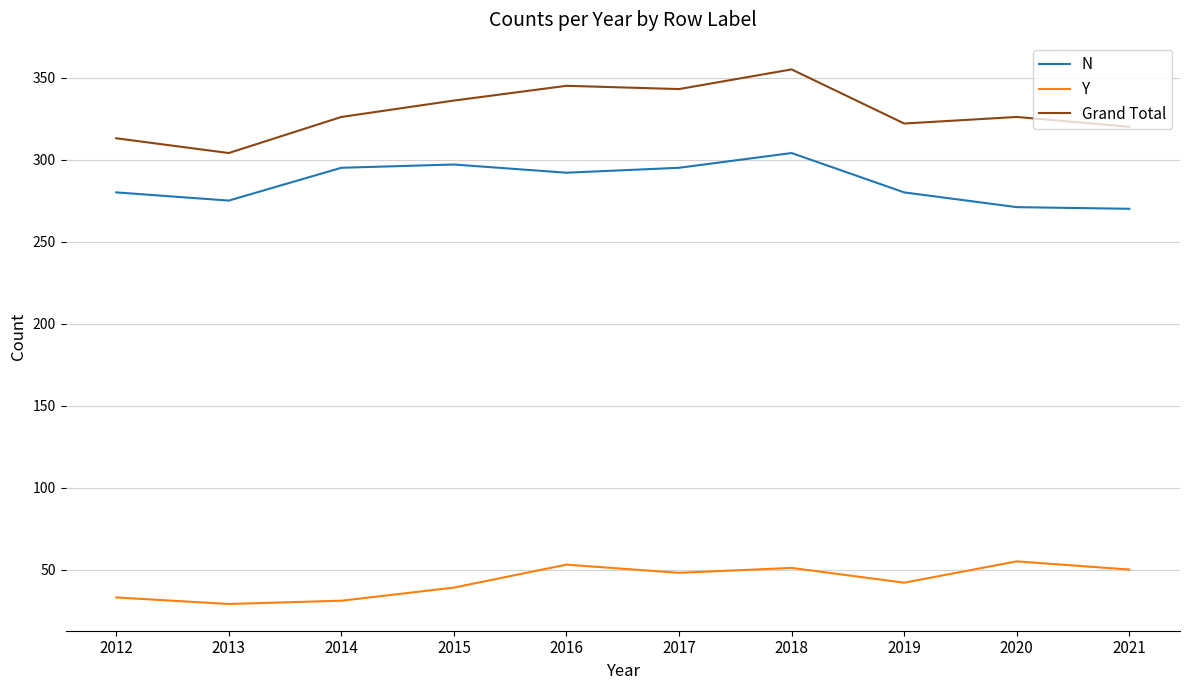

At how many categories does at least one series exceed 169?

10